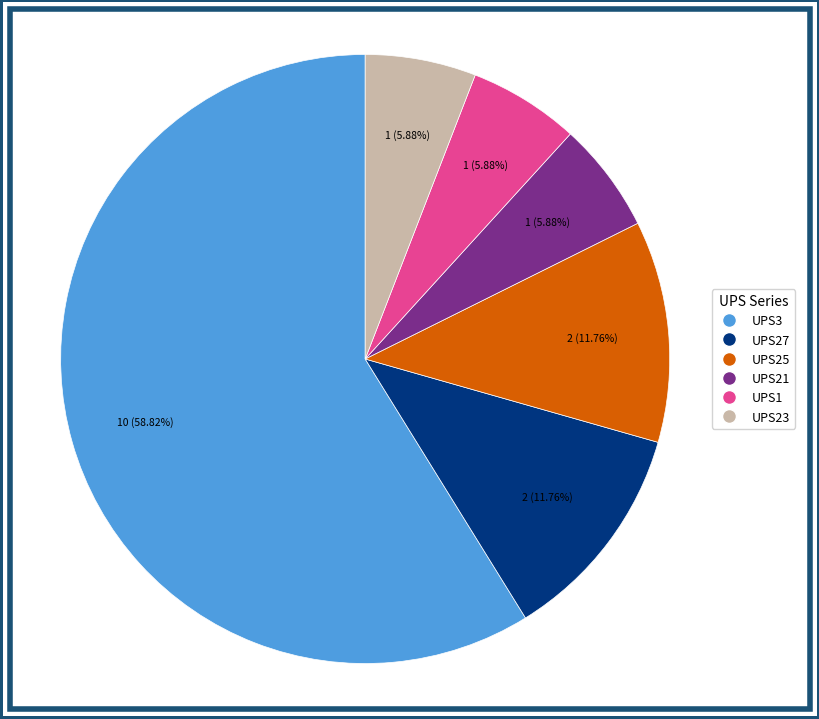

To the nearest percent, what percentage of the pie is UPS3?

59%